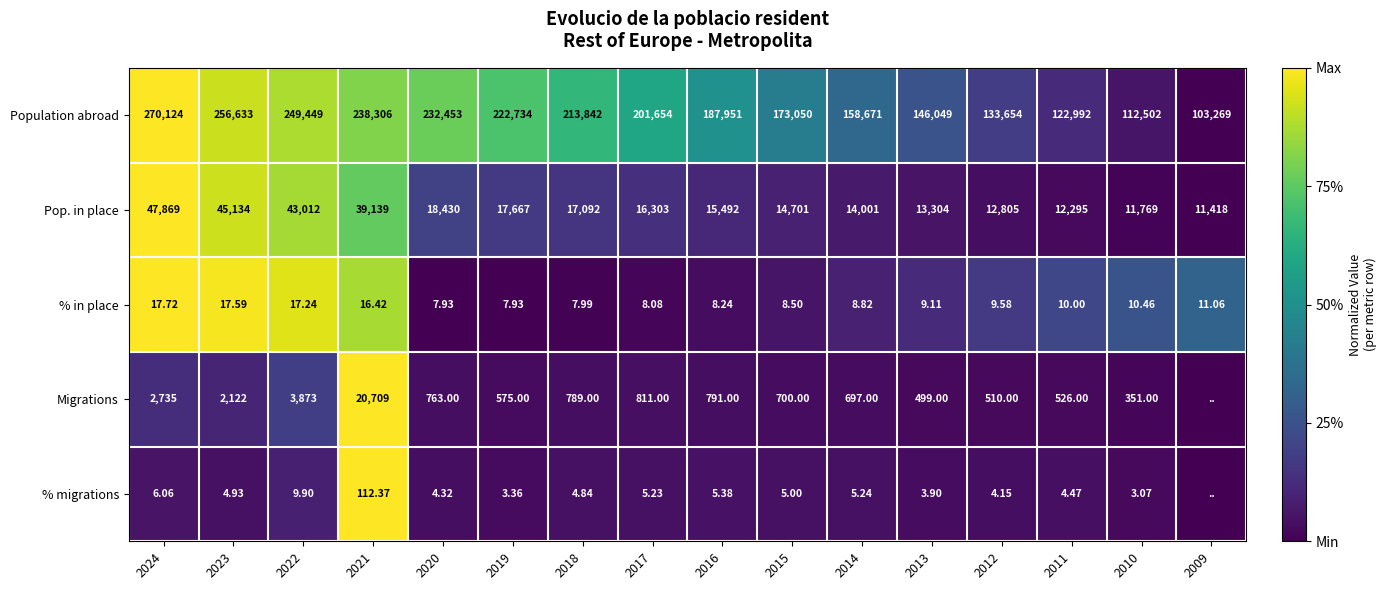

Rank the series at 2015 from highest to lowest value.

Population abroad, Pop. in place, Migrations, % in place, % migrations